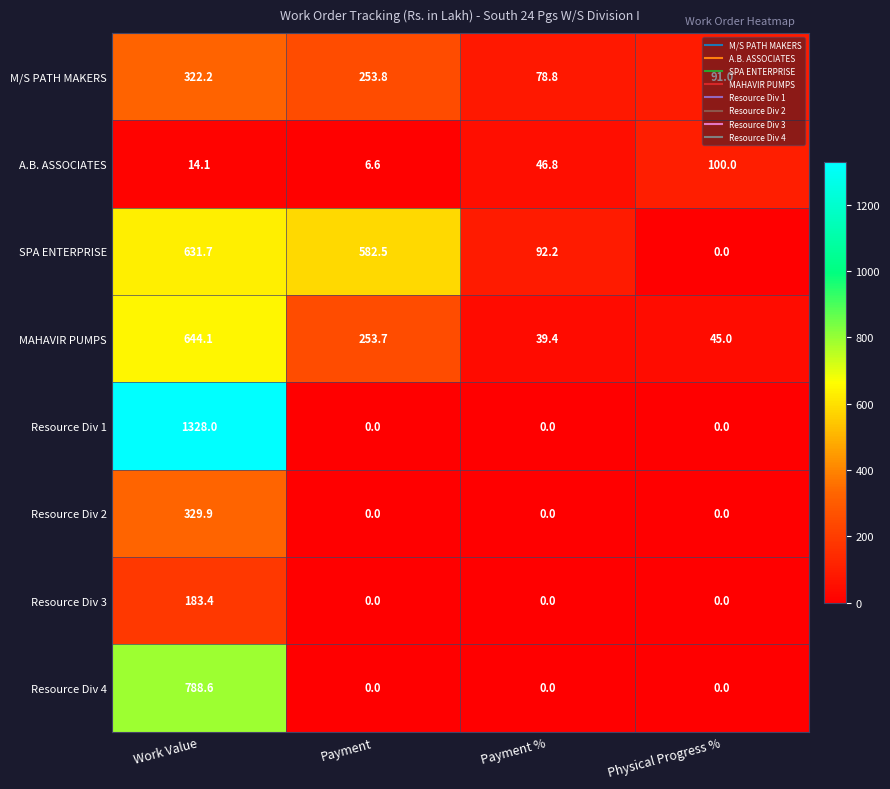

What is the sum of the Resource Div 1 values at Work Value and Payment?

1328.0